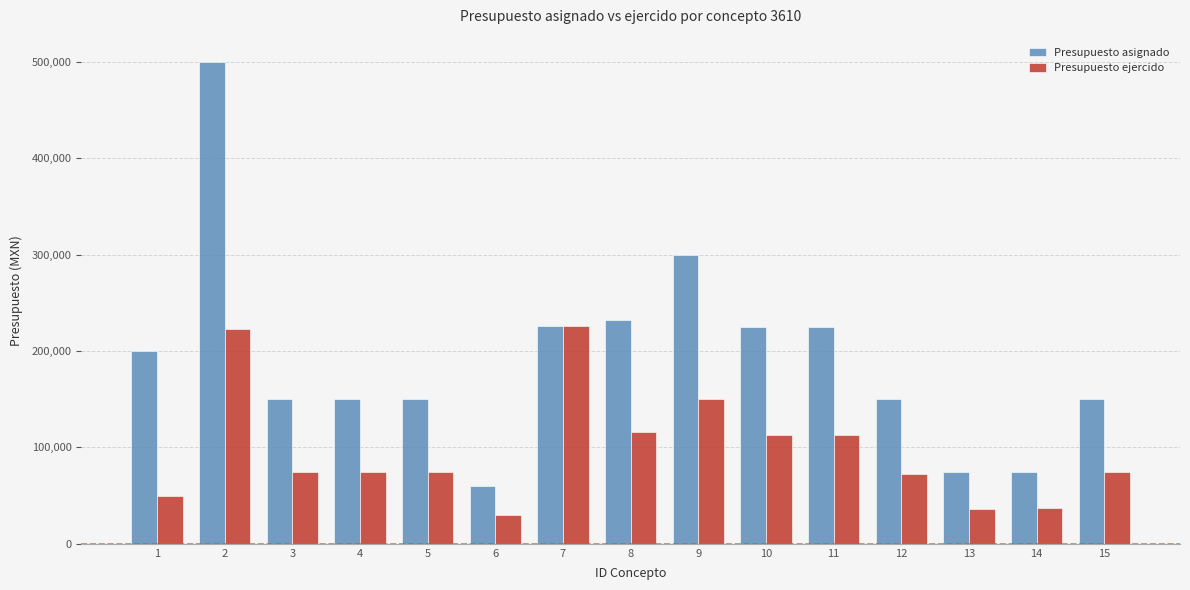

What is the sum of all Presupuesto asignado values?

2868000.0